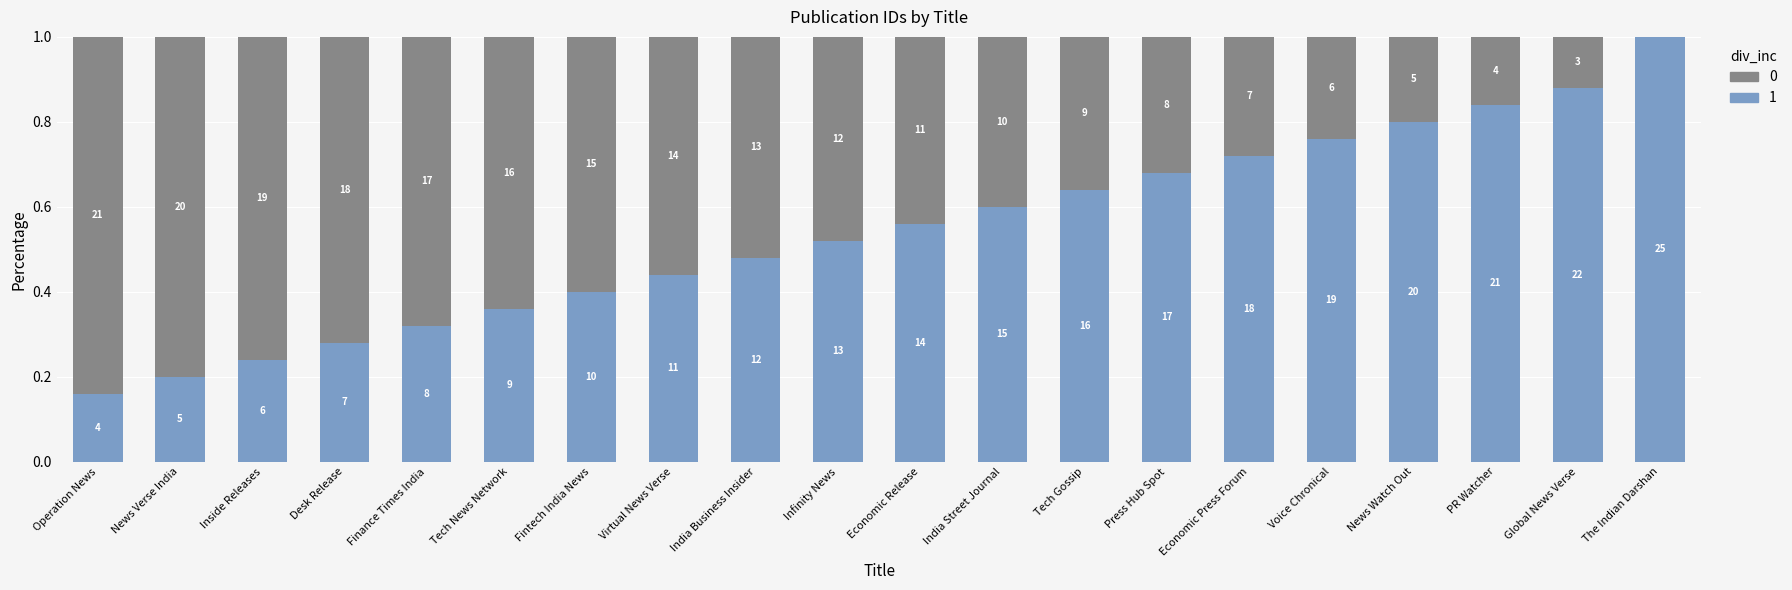

Does the chart contain stacked bars?

Yes